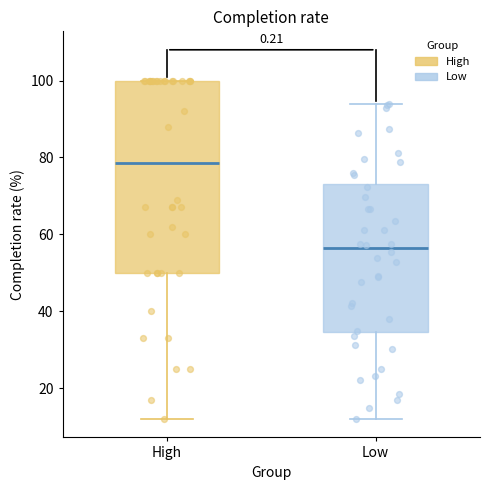

Where is the lower edge of the box for High on the y-axis? The values are not printed on the chart, so give them approximately, as read against the axis.

50